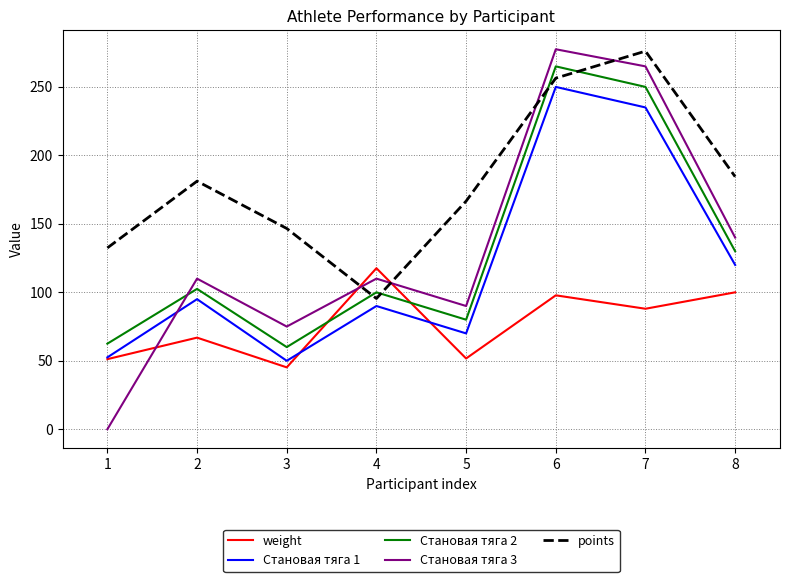

True or false: Становая тяга 2 has a value of 91.6 at 7.

False